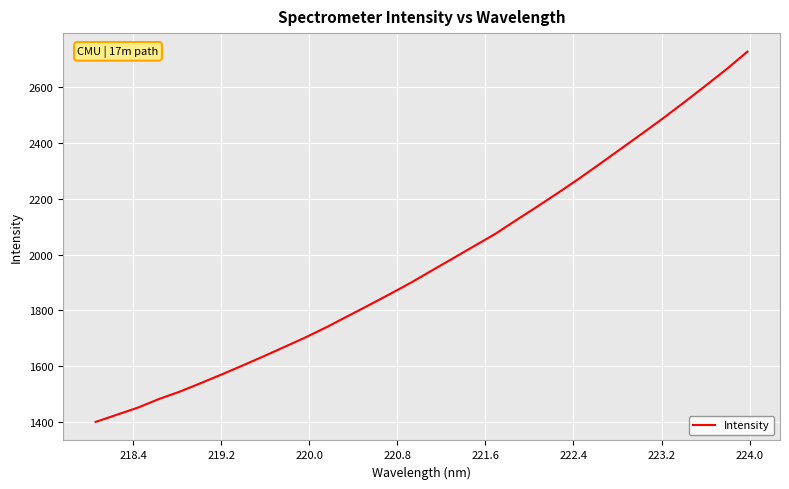

What is the difference between the maximum and minimum values?

1329.2